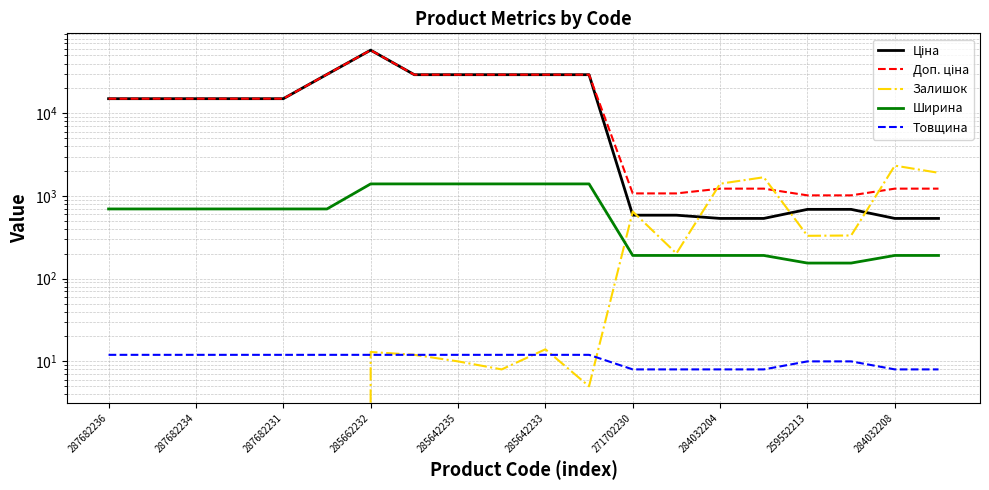

At how many categories does at least one series exceed 37298?

1